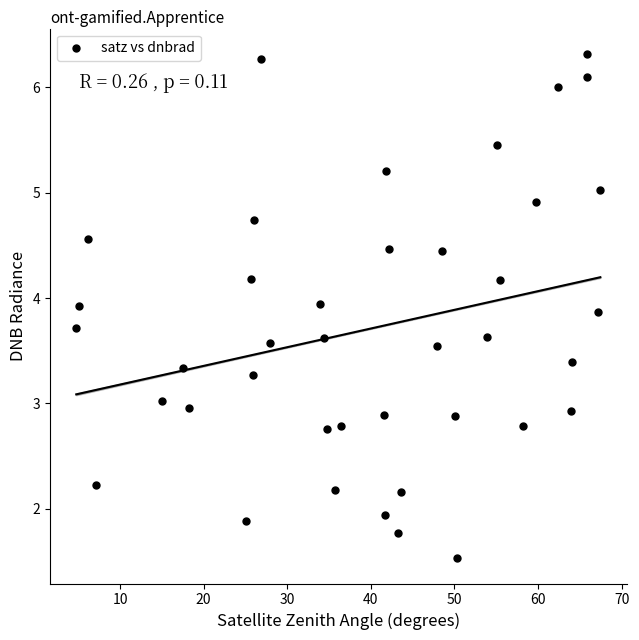

What is the range of X values (max minus min)?

62.7